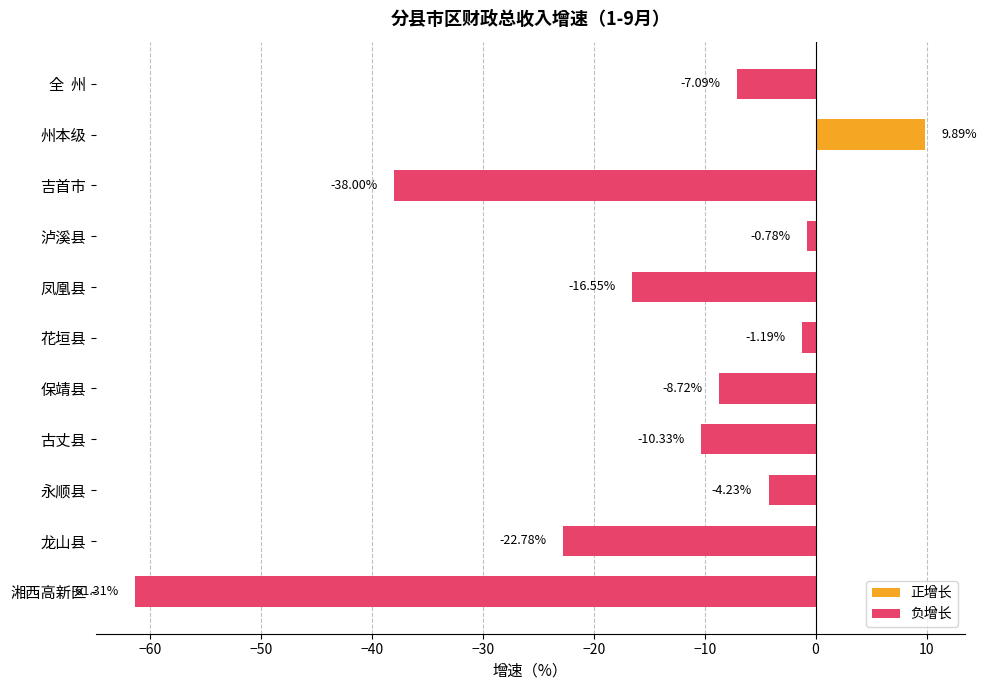

What is the difference between the maximum and minimum values?

71.2